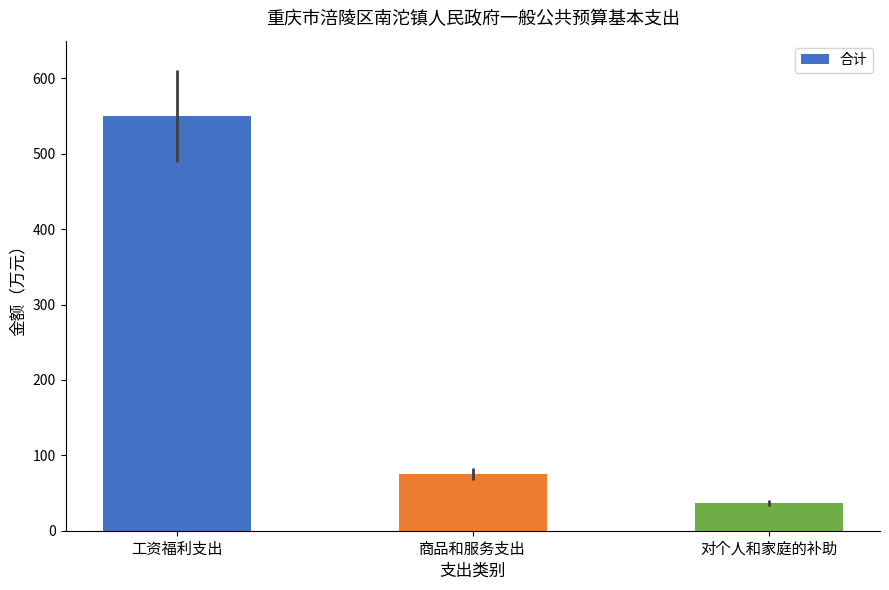

What is the difference between the values at 对个人和家庭的补助 and 商品和服务支出?

39.1